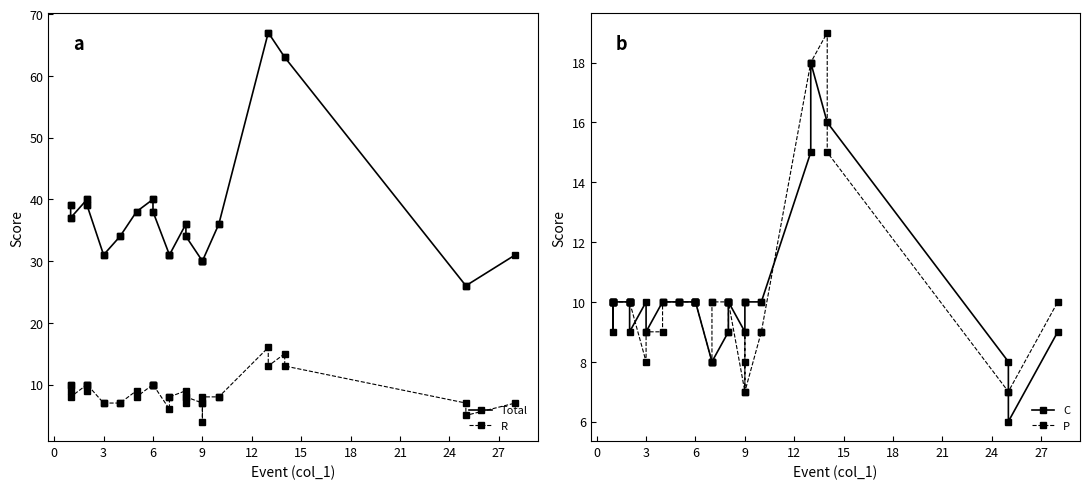

Which series has the widest spread of values?

Total